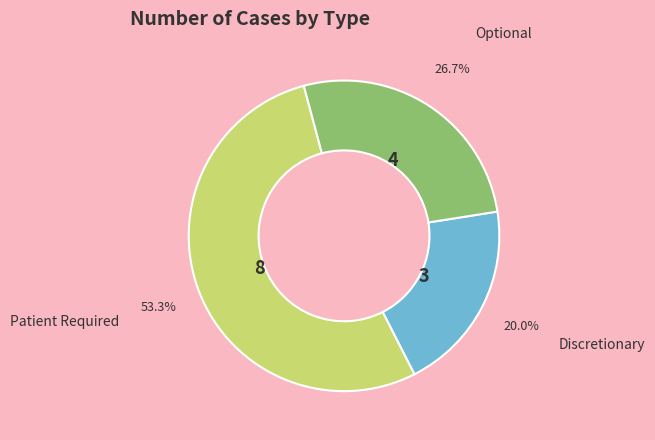

Which category has the biggest portion of the pie?

Patient Required